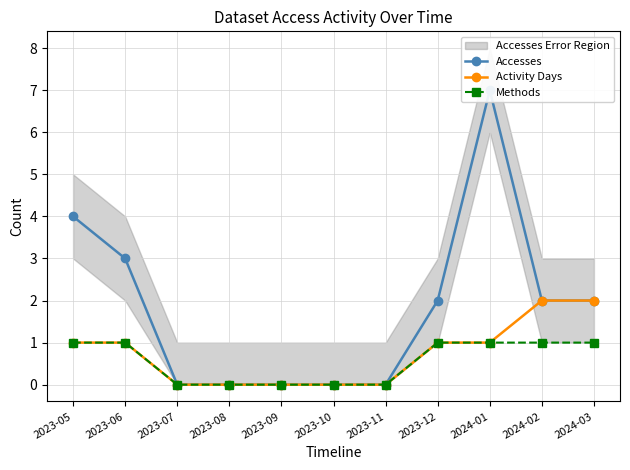

Is it true that Activity Days equals 2 at 2024-03?

True